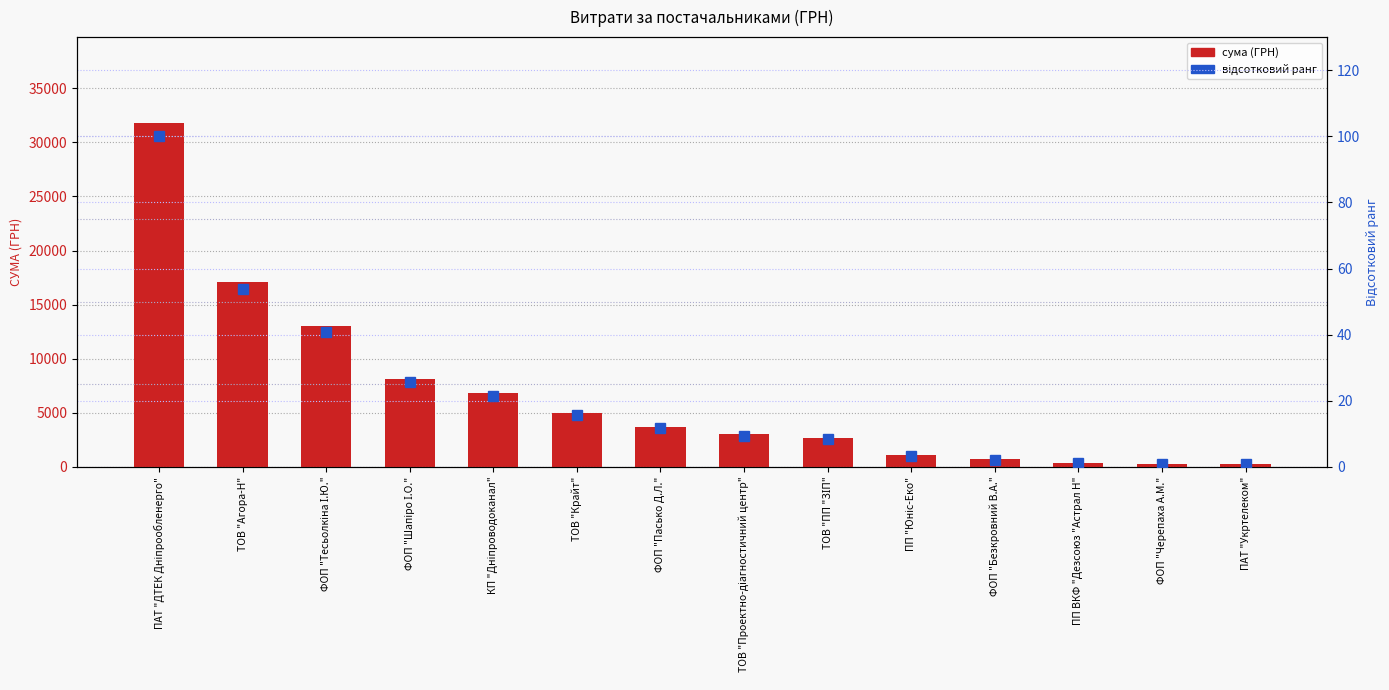

Is it true that сума (ГРН) equals 12986.0 at ФОП "Тесьолкіна І.Ю."?

True